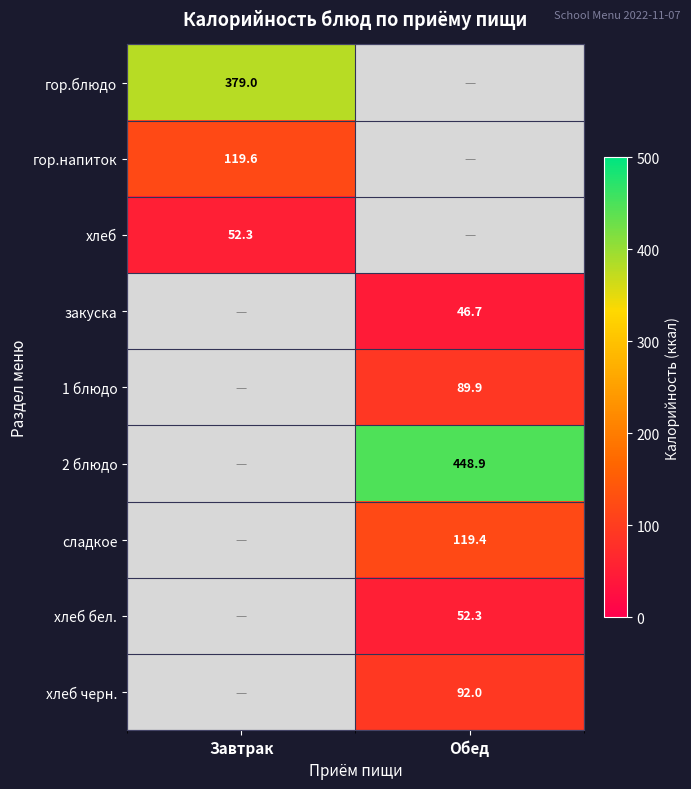

How many categories are shown in the chart?

2